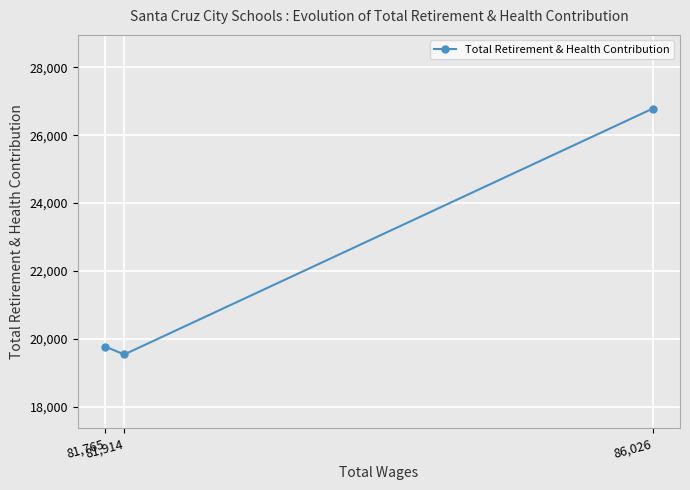

At which label does the data first exceed 19769?

86,026